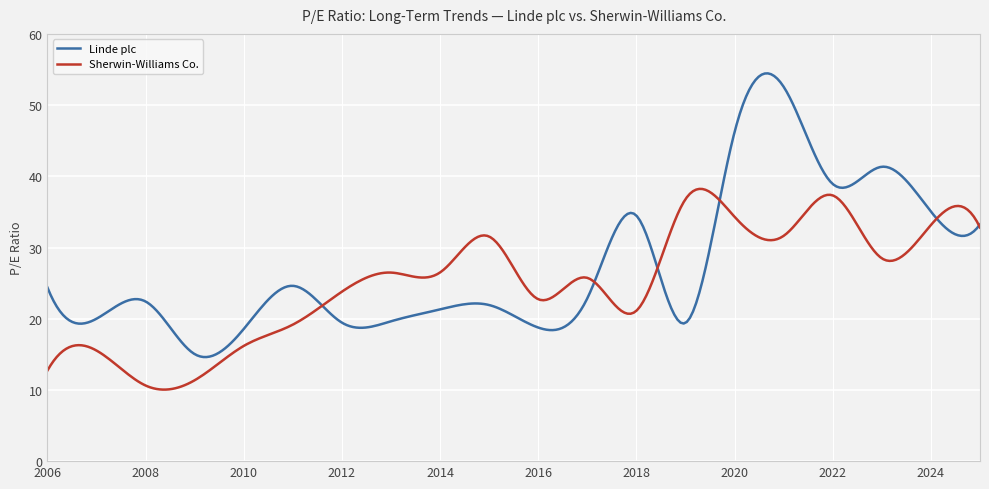

Which series has the largest range (max minus min)?

Linde plc